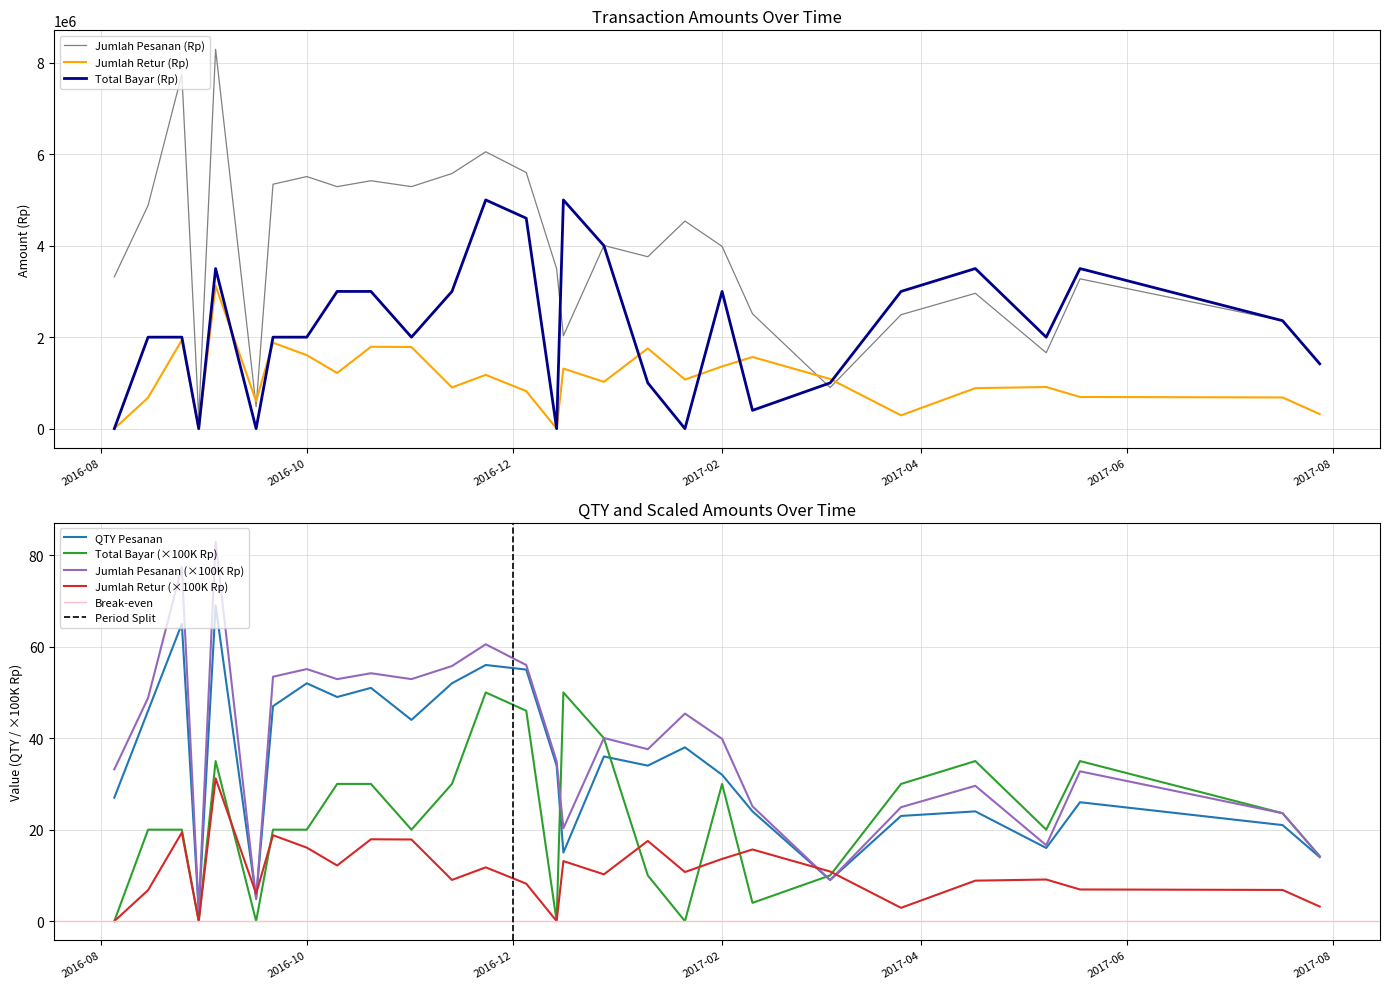

Which series ends up on top after the final intersection of Total Bayar (Rp) and Jumlah Pesanan (Rp)?

Total Bayar (Rp)